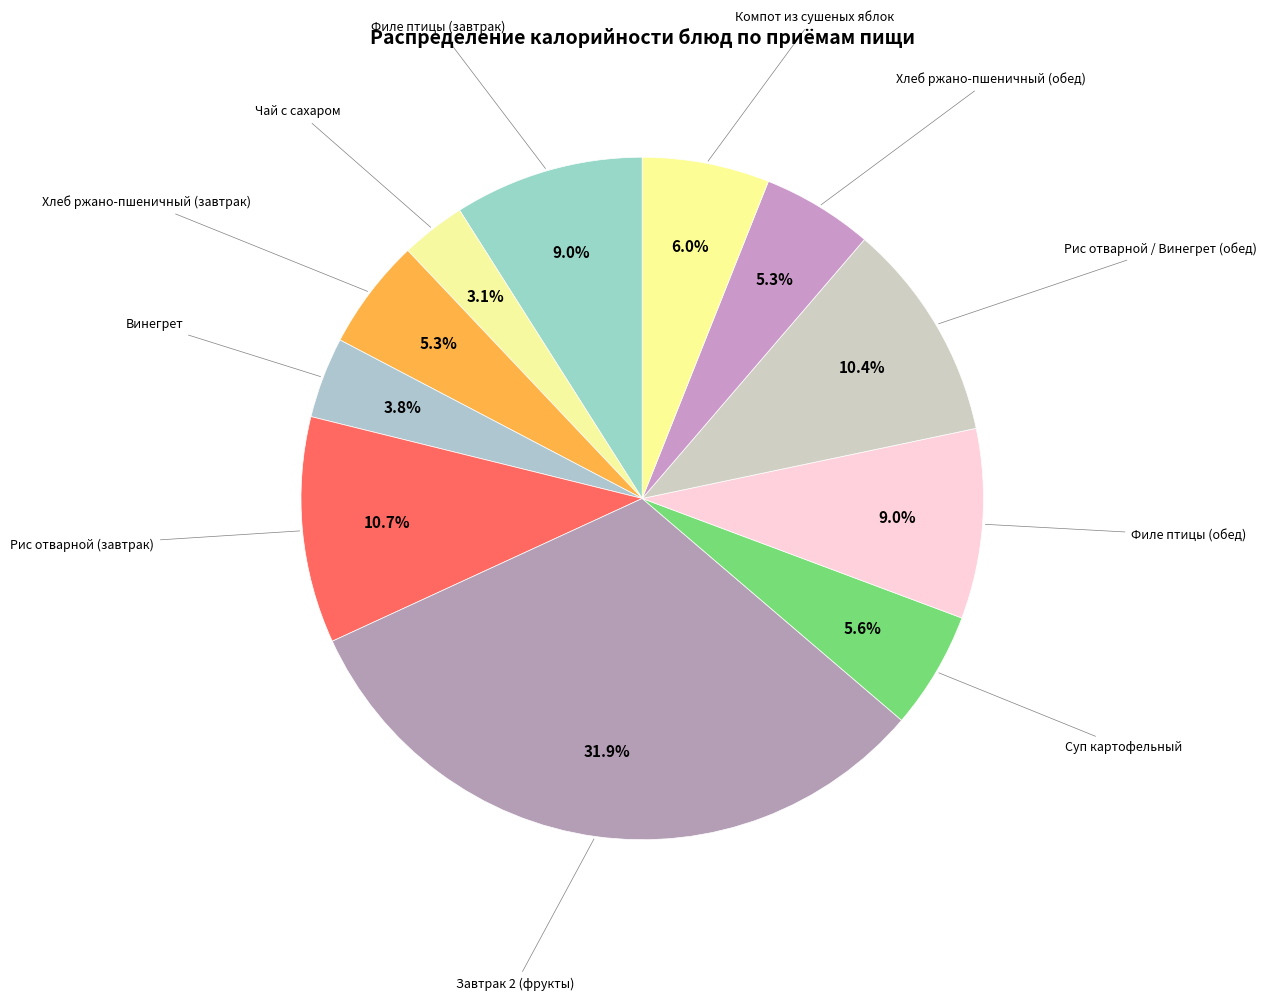

Count the number of slices in the pie.

11